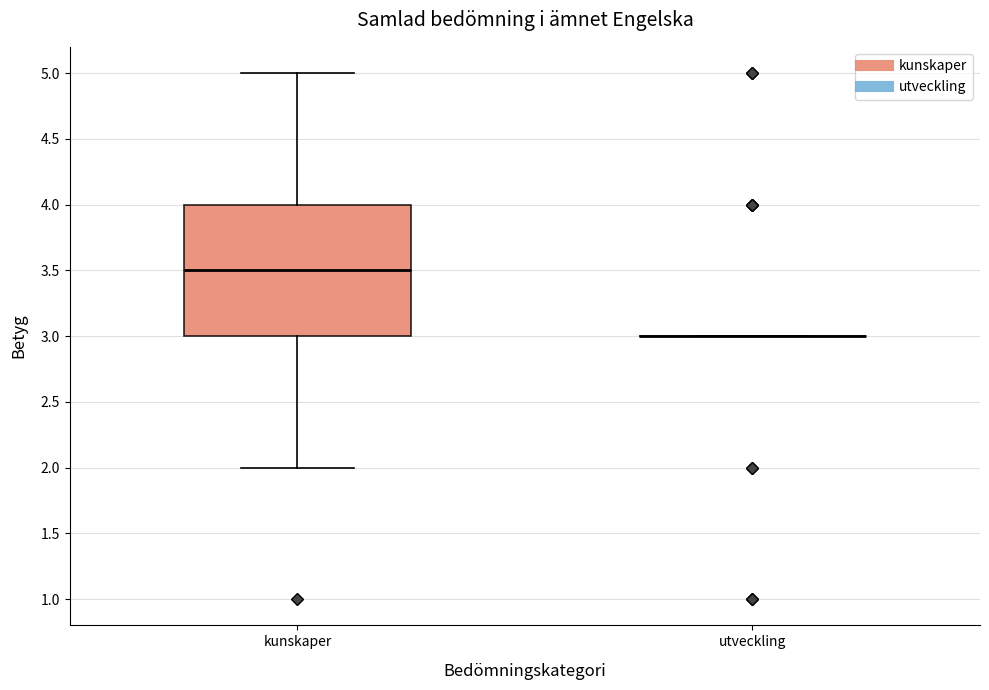

Where is the lower edge of the box for kunskaper on the y-axis? The values are not printed on the chart, so give them approximately, as read against the axis.

3.0